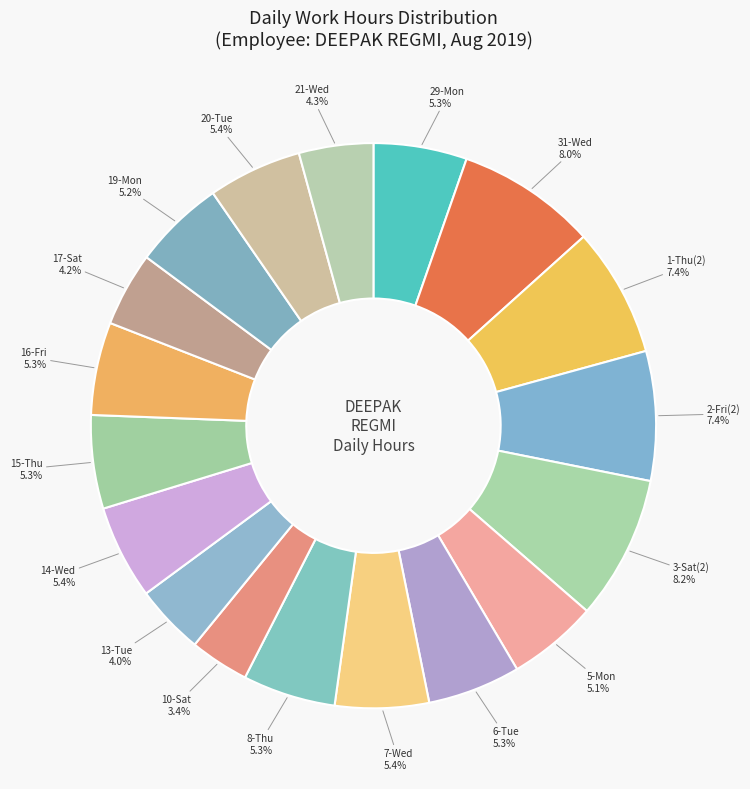

The 3-Sat(2) slice represents 1% of the pie. True or false?

False